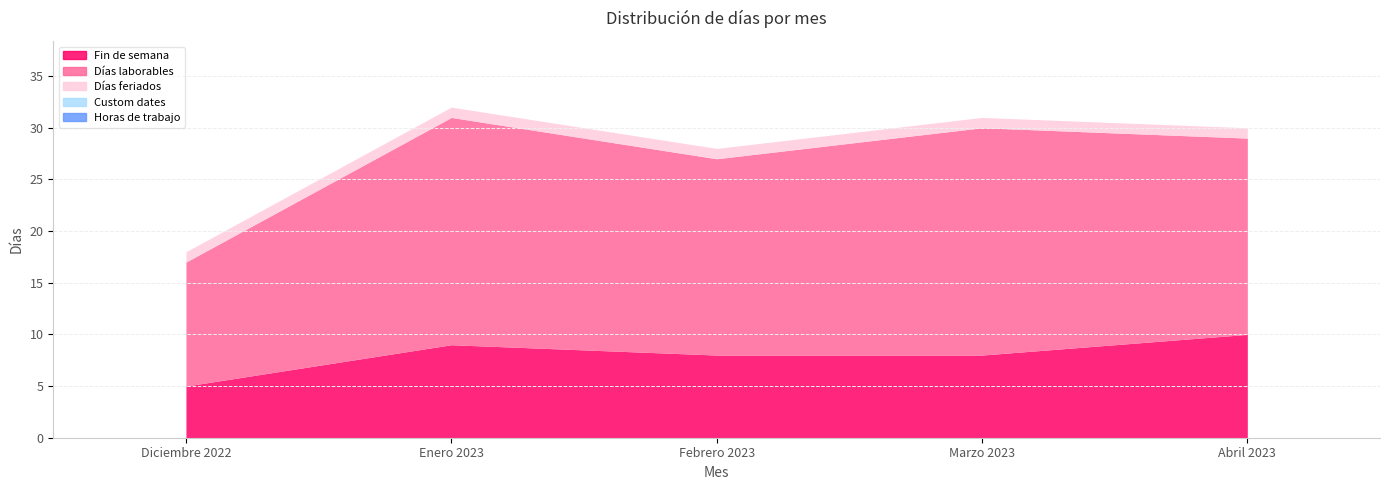

What are all the series names shown in the legend?

Fin de semana, Días laborables, Días feriados, Custom dates, Horas de trabajo